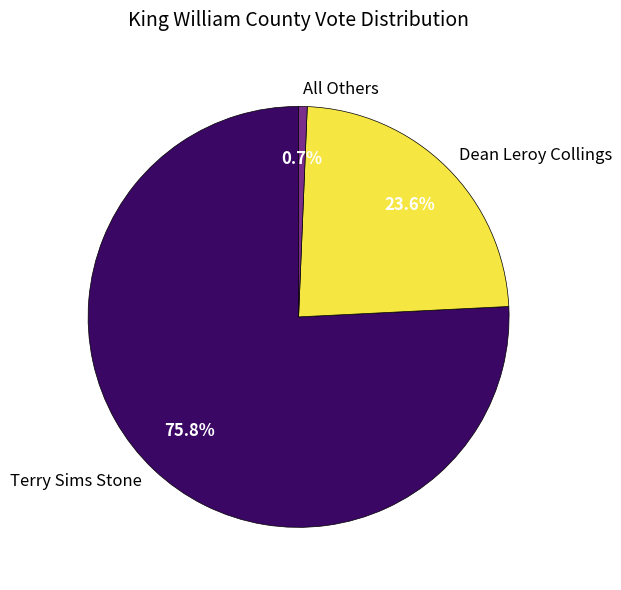

The Terry Sims Stone slice represents 76% of the pie. True or false?

True